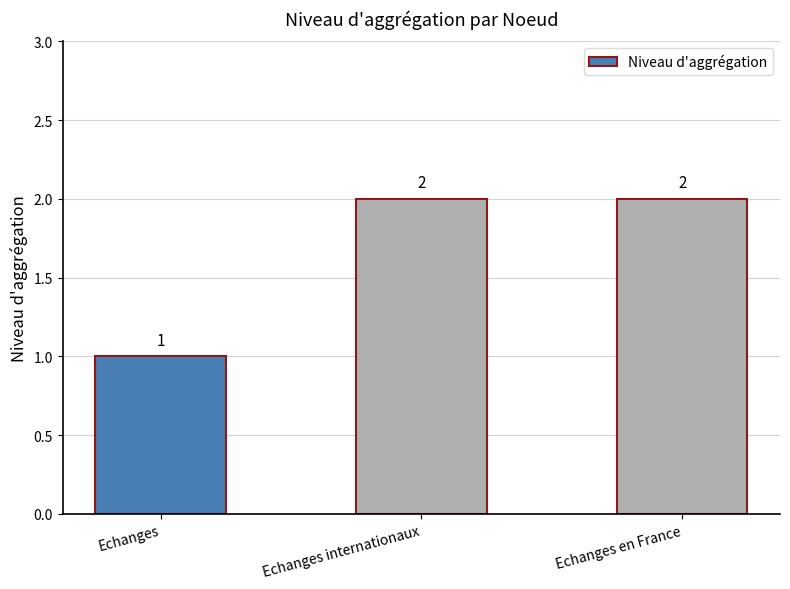

Which has a higher value, Echanges or Echanges internationaux?

Echanges internationaux